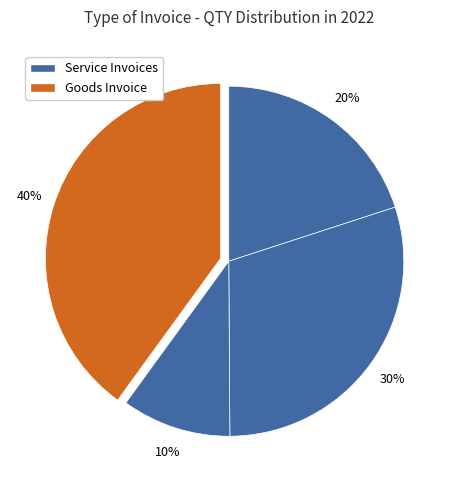

How many segments does this pie chart have?

4